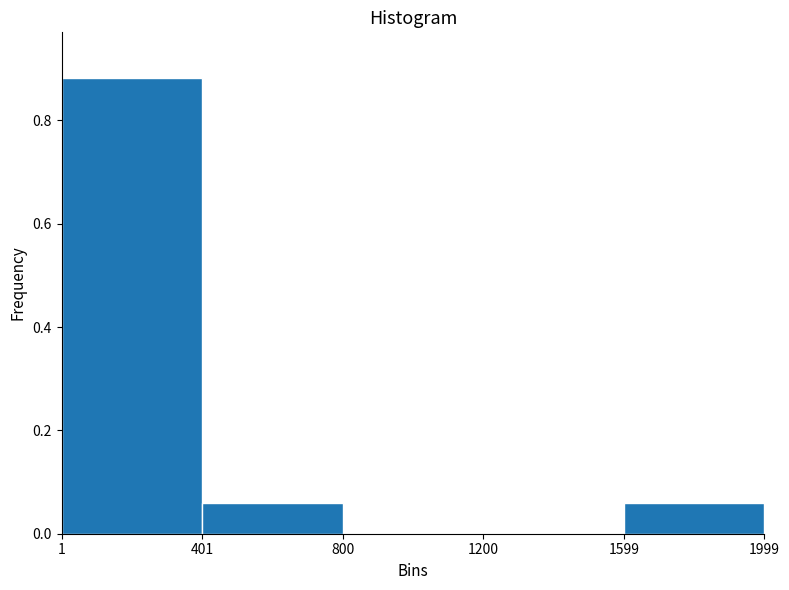

Reading left to right, list every bar in this chart as the range it spans on the x-axis followed by its height. The values are not printed on the chart, so give them approximately, as read against the axis.

1 to 401: 0.88
401 to 800: 0.06
800 to 1200: 0
1200 to 1599: 0
1599 to 1999: 0.06